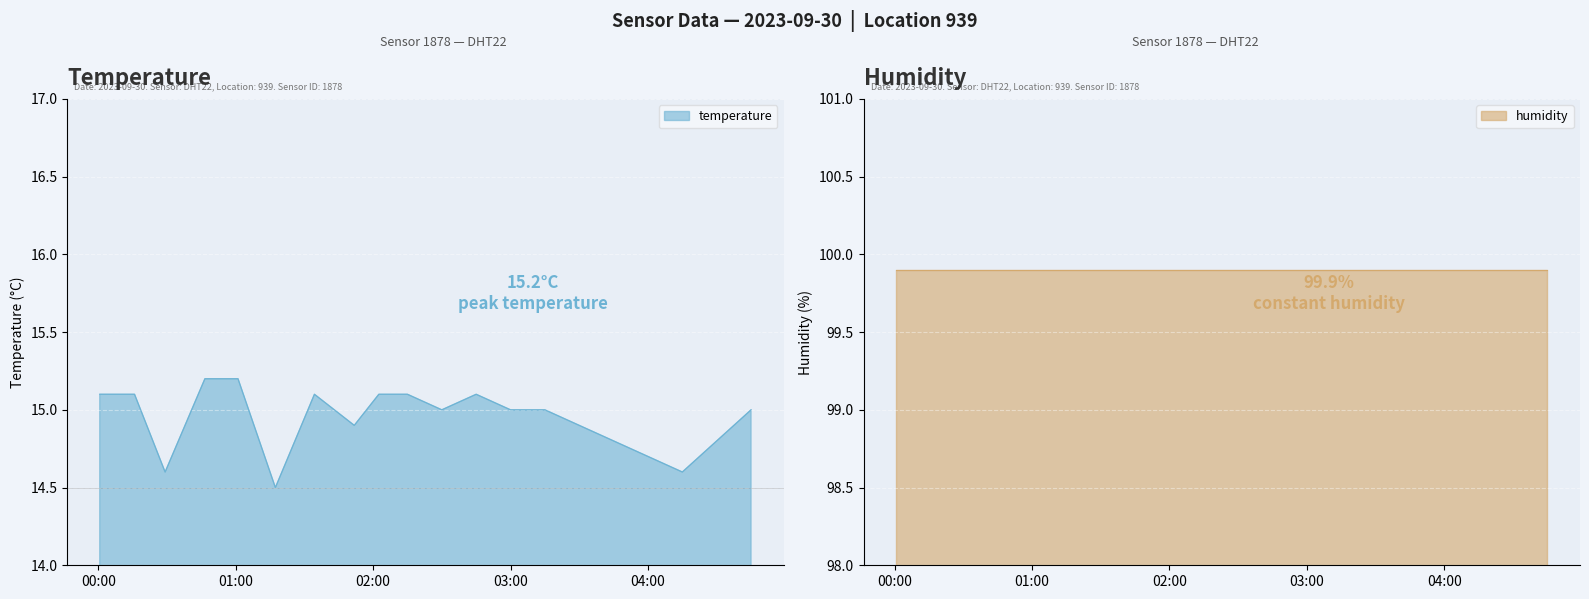

What is the maximum value for temperature?

15.2